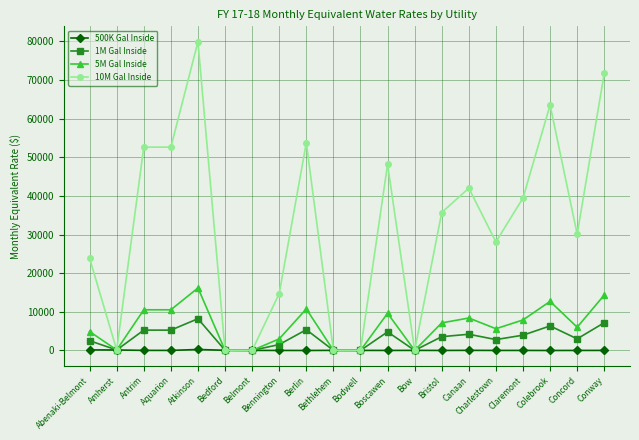

What is the sum of the 10M Gal Inside values at Canaan and Aquarion?

94606.9